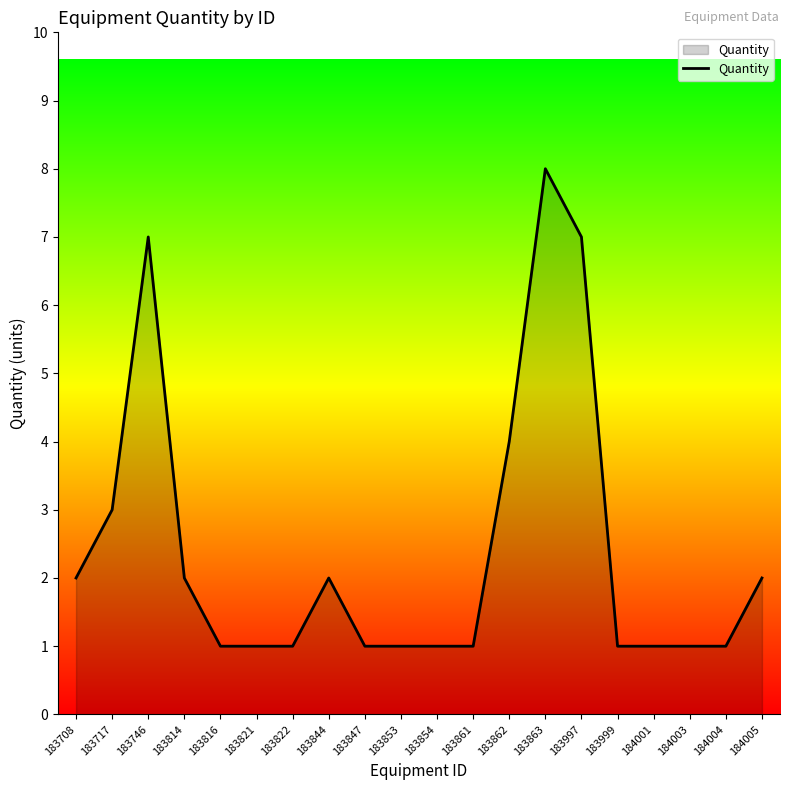

What is the sum of the values at 183853 and 183822?

2